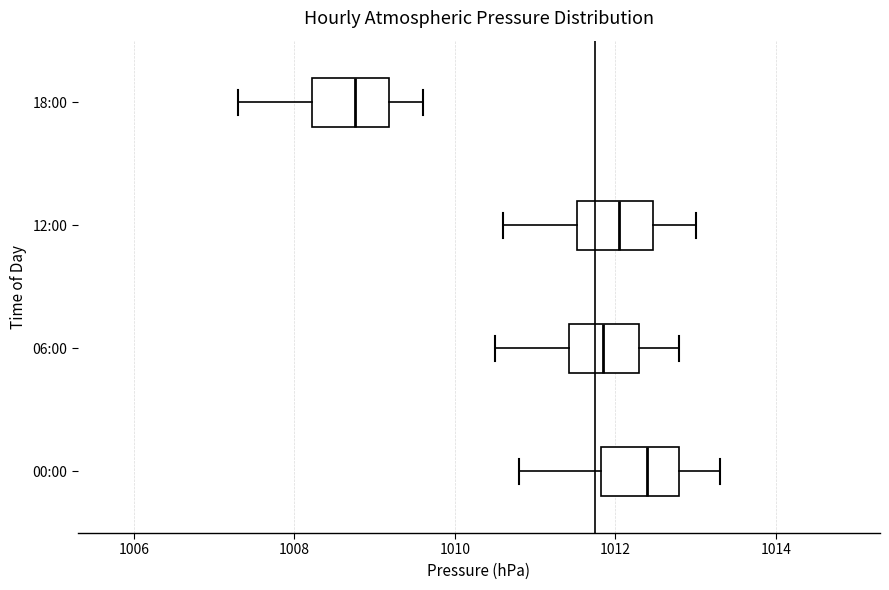

Reading bottom to top, read every box against the x-axis: the position of its median line, the range the box covers, and the ends of its whiskers. The values are not printed on the chart, so give them approximately, as read against the axis.

00:00: median 1012.4, box 1011.8 to 1012.8, whiskers 1010.8 to 1013.4
06:00: median 1011.8, box 1011.4 to 1012.4, whiskers 1010.6 to 1012.8
12:00: median 1012.0, box 1011.6 to 1012.4, whiskers 1010.6 to 1013.0
18:00: median 1008.8, box 1008.2 to 1009.2, whiskers 1007.4 to 1009.6